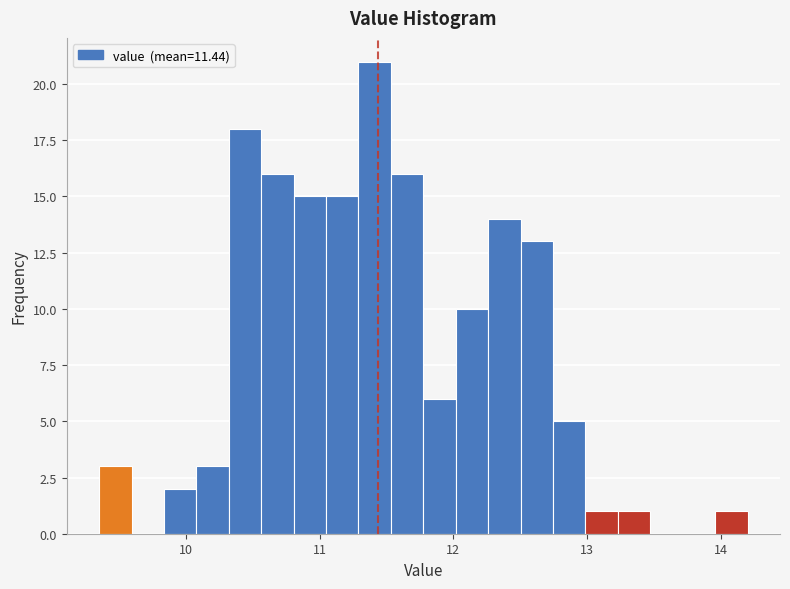

Around what value on the x-axis is the tallest bar? Give the approximate position of its centre, as read against the axis.

11.4